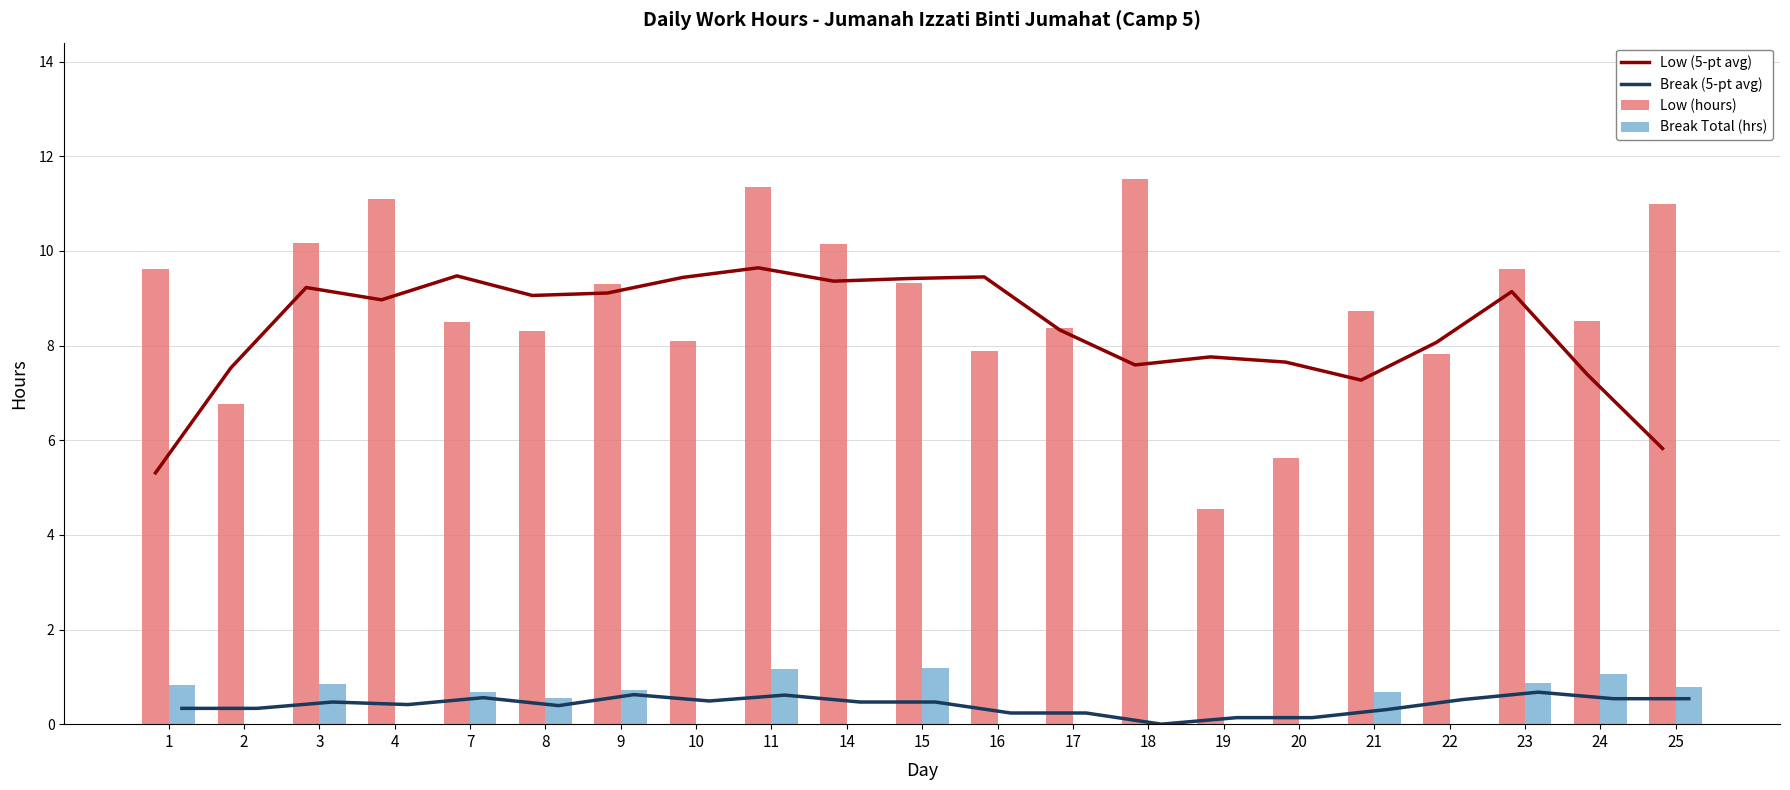

What is the difference between the maximum and minimum values in the Break (5-pt avg) series?

0.7